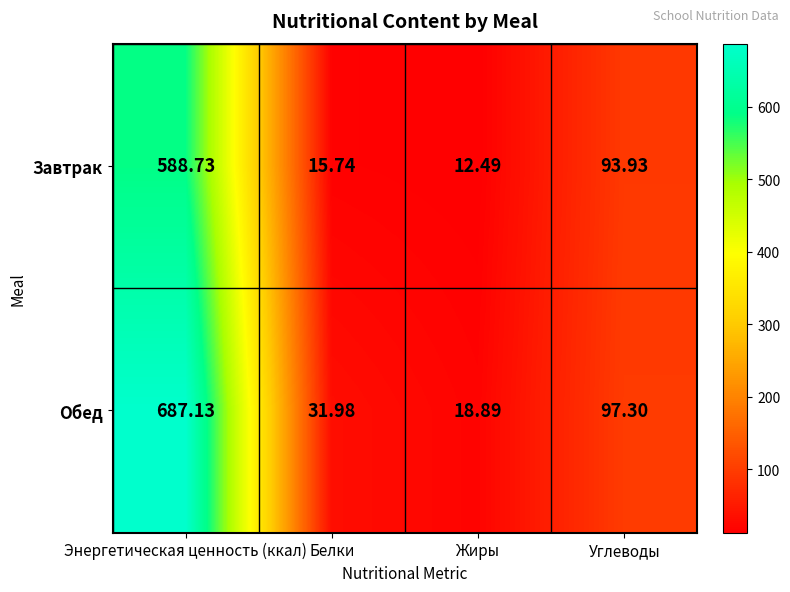

Where is Завтрак nearest to the value 300?

Углеводы